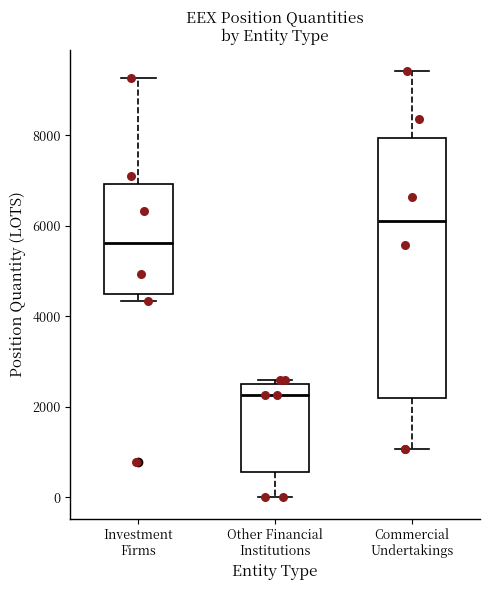

Where is the lower edge of the box for Commercial Undertakings on the y-axis? The values are not printed on the chart, so give them approximately, as read against the axis.

2200